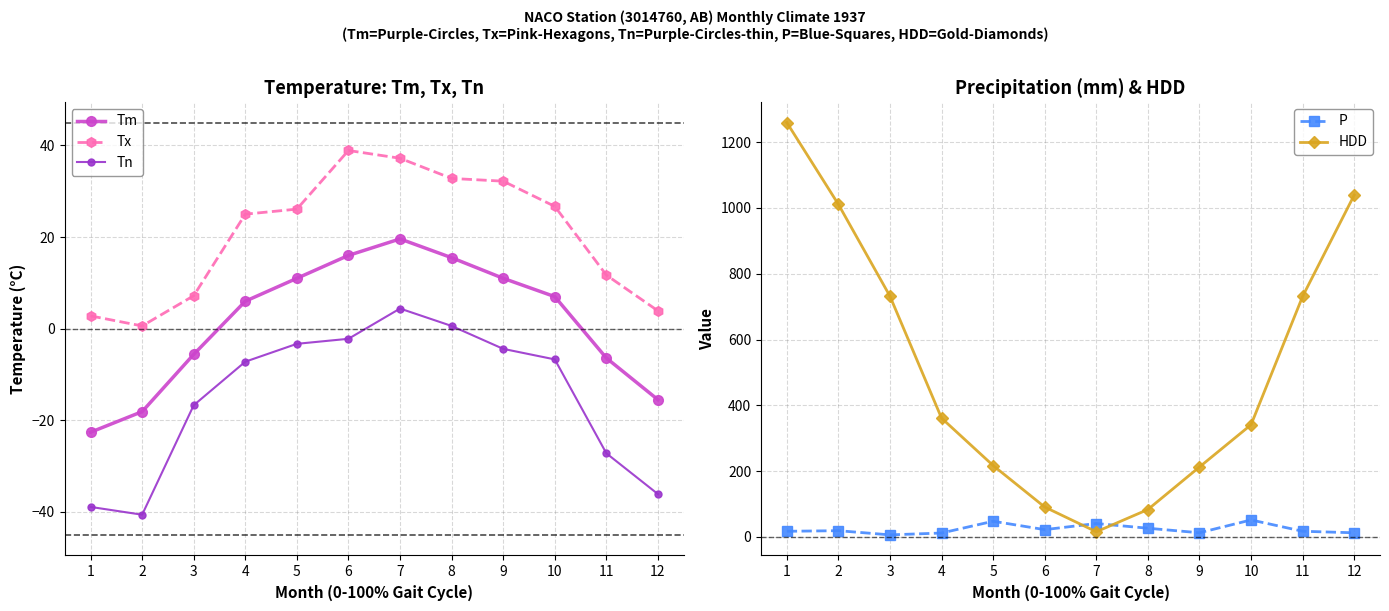

Count the number of data series in this chart.

5